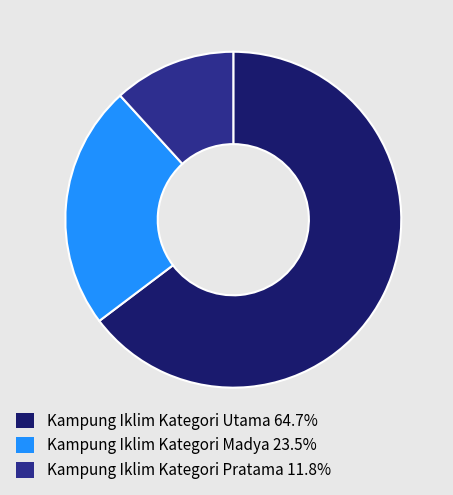

How many segments does this pie chart have?

3